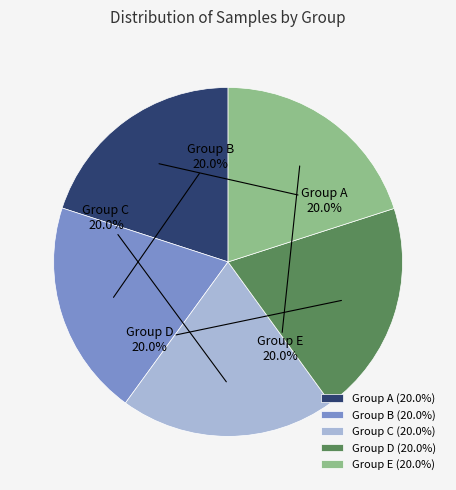

What is the ratio of the value at Group B to the value at Group D?

1.0